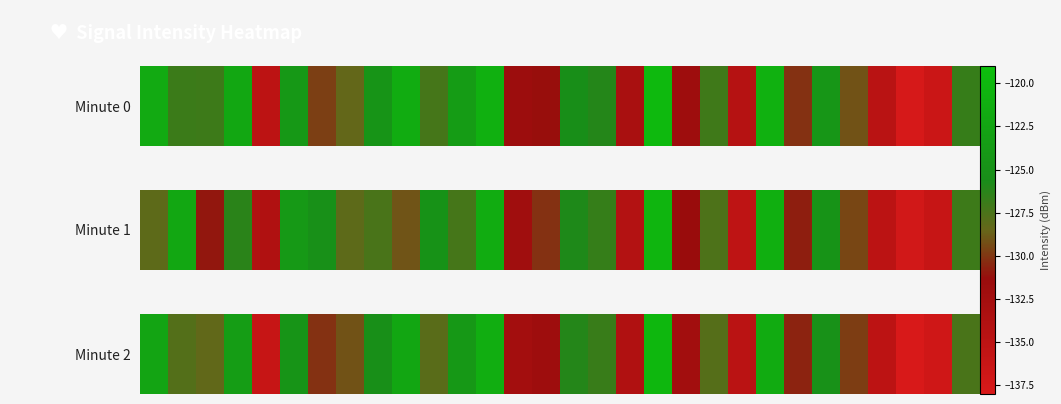

What is the maximum value shown in the chart?

-120.1